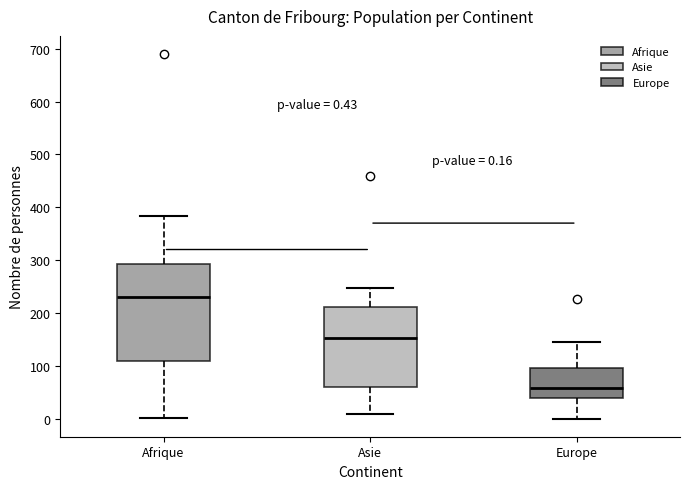

Which box has the lowest median line?

Europe